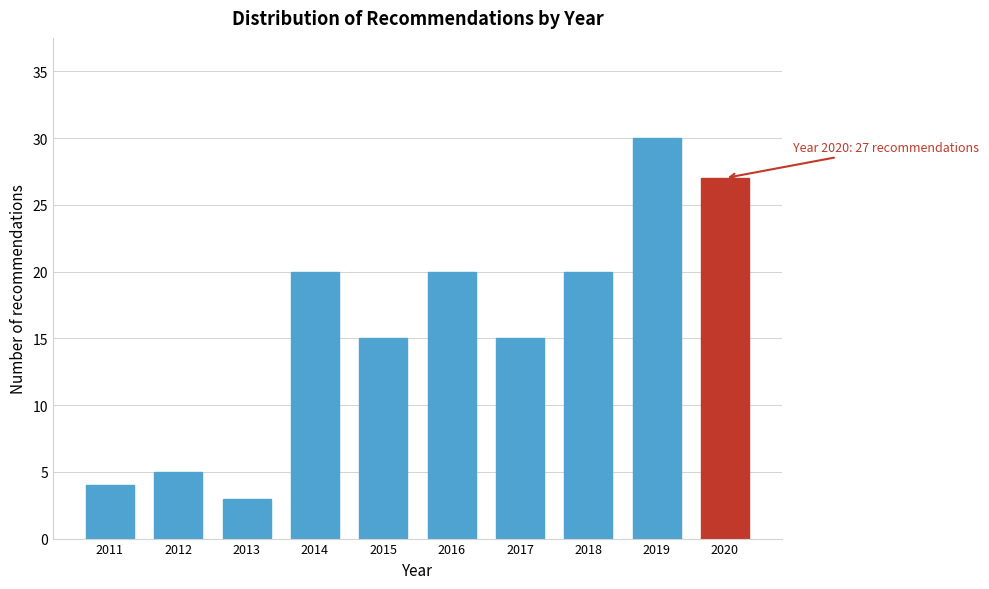

Reading left to right, what are all the values shown in this chart?

4	5	3	20	15	20	15	20	30	27